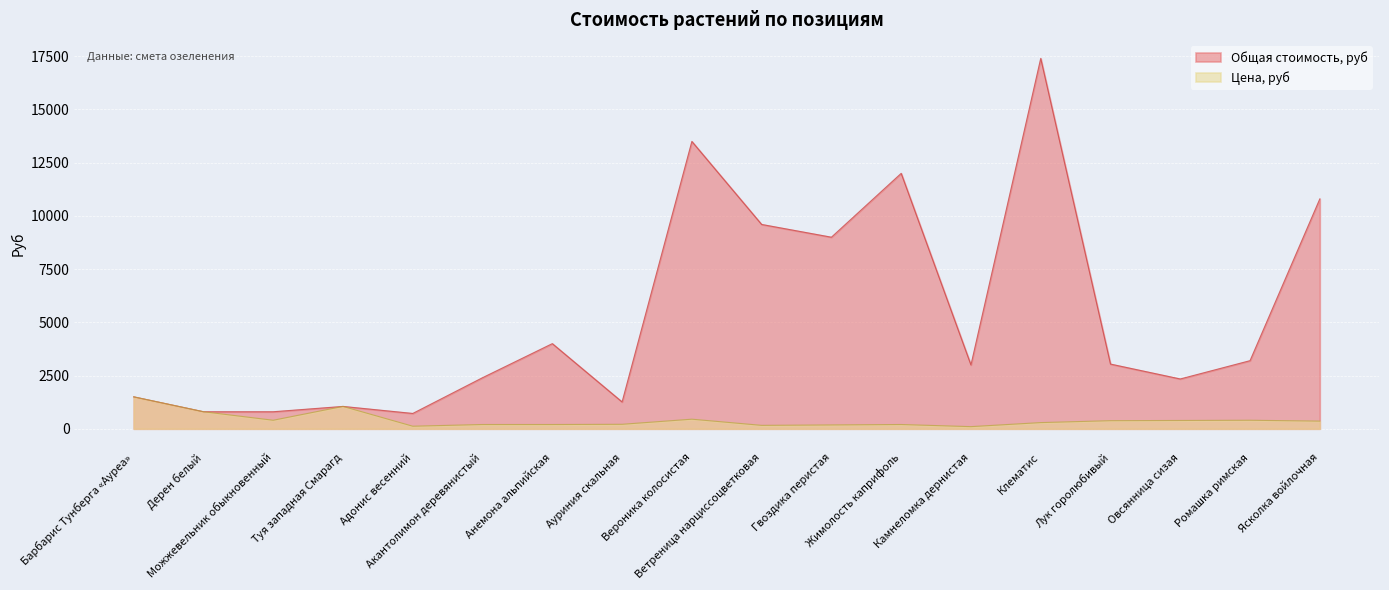

Where is Общая стоимость, руб nearest to the value 9060?

Гвоздика перистая